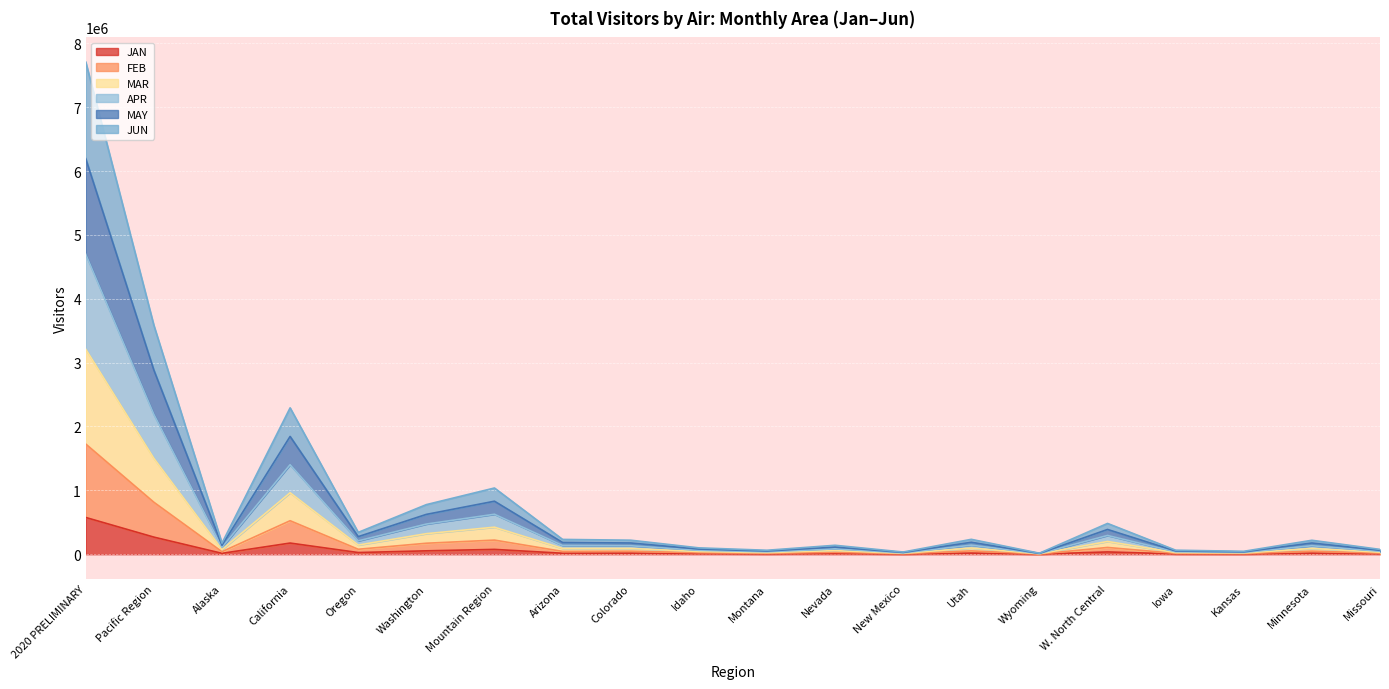

What is the total value across all series at Minnesota?

218395.9